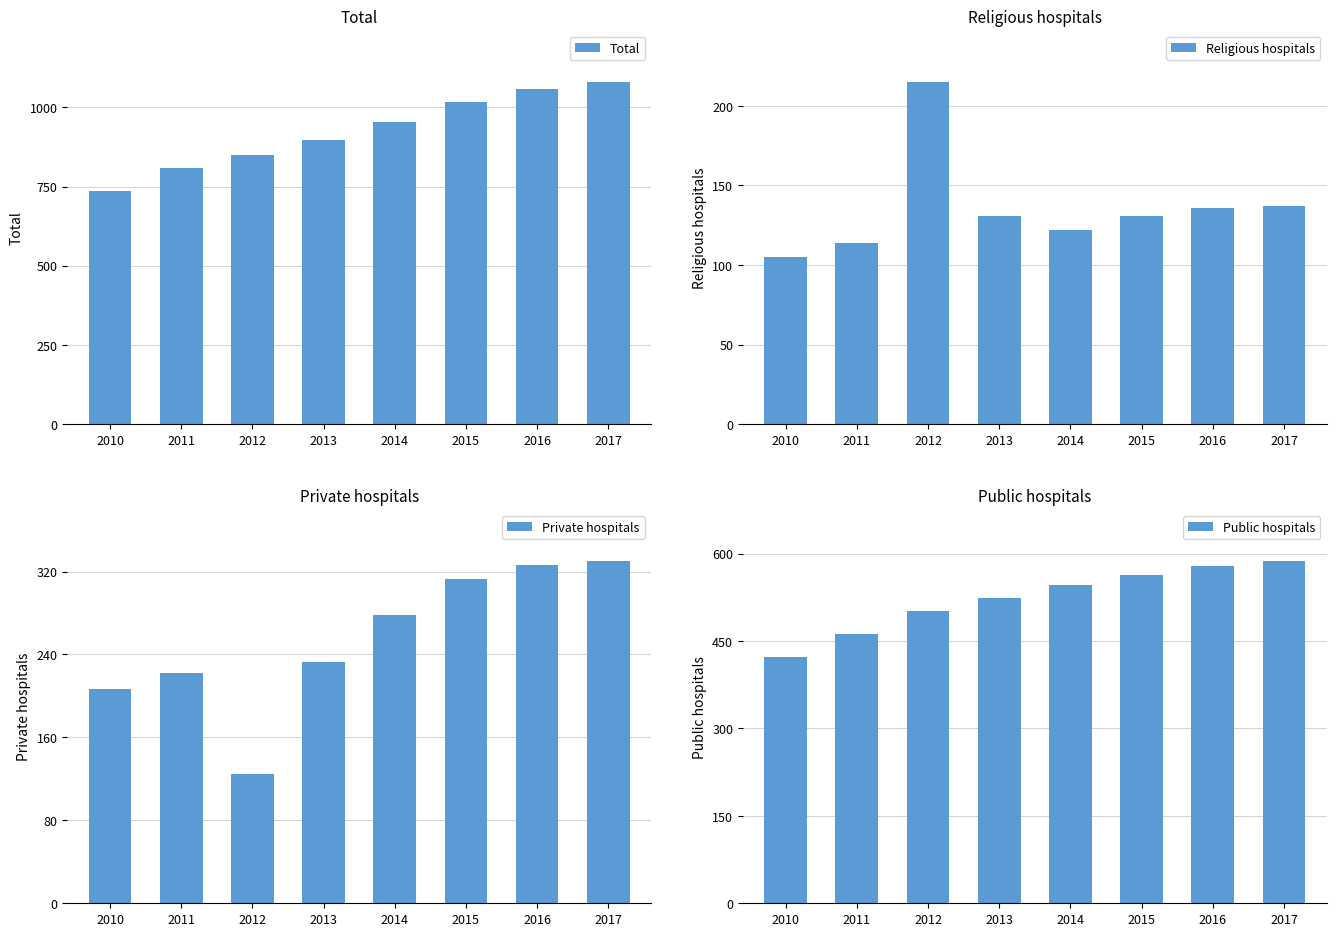

How many values in the Religious hospitals series are below 131?

3